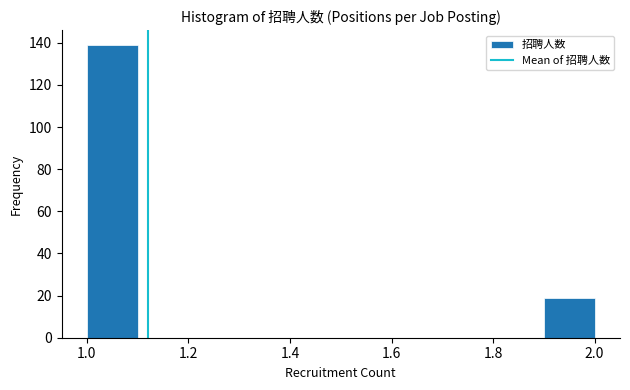

Over which range of the x-axis is the bar tallest?

1.0 to 1.1